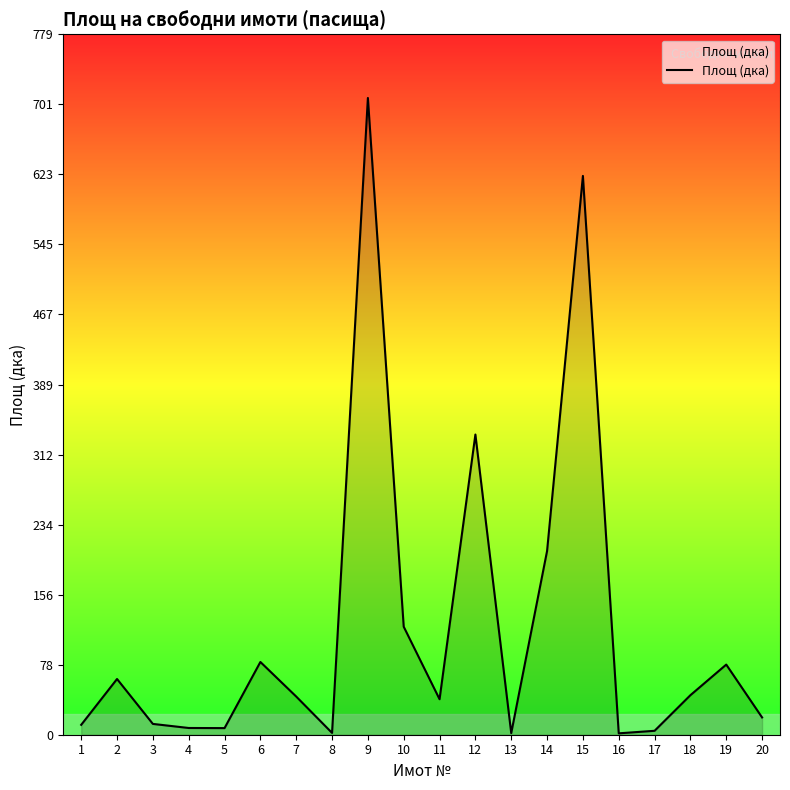

What is the difference between the values at 11 and 15?

582.0